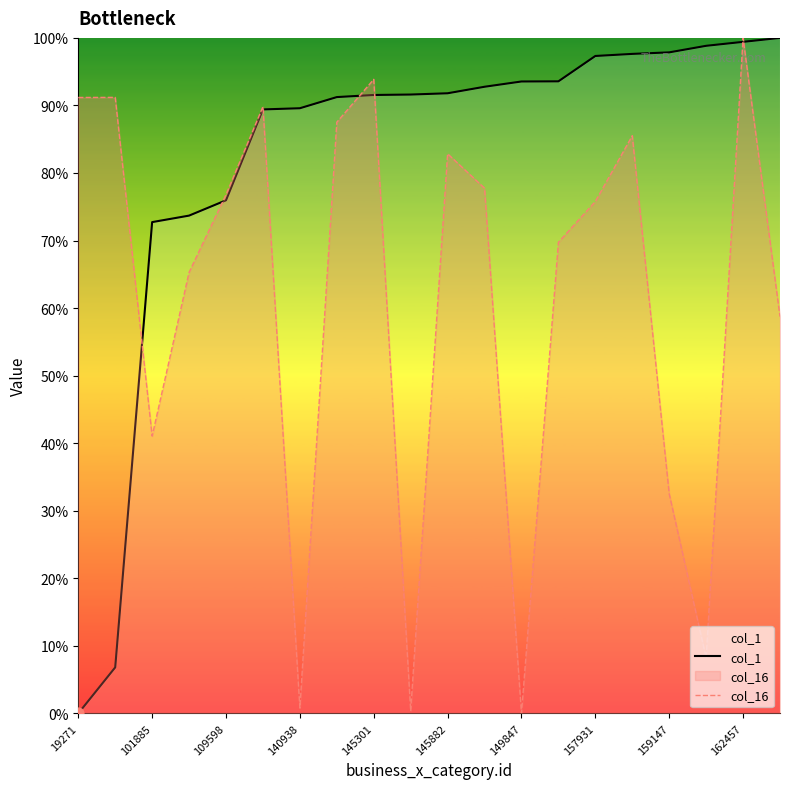

What are all the series names shown in the legend?

col_1, col_16